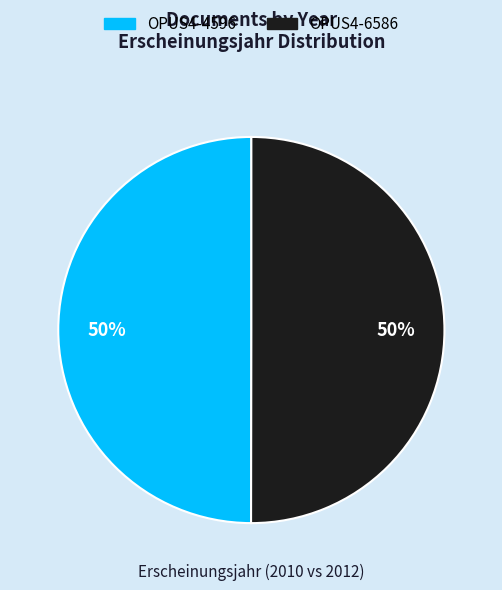

True or false: OPUS4-6586 accounts for 45% of the total.

False